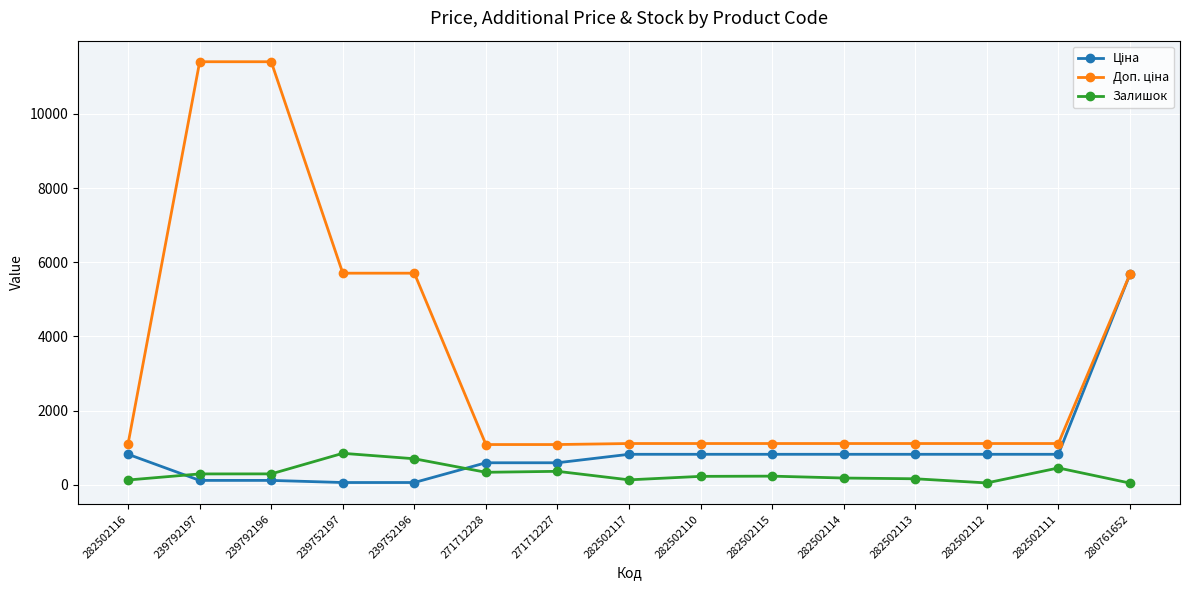

What is the maximum value shown in the chart?

11410.0